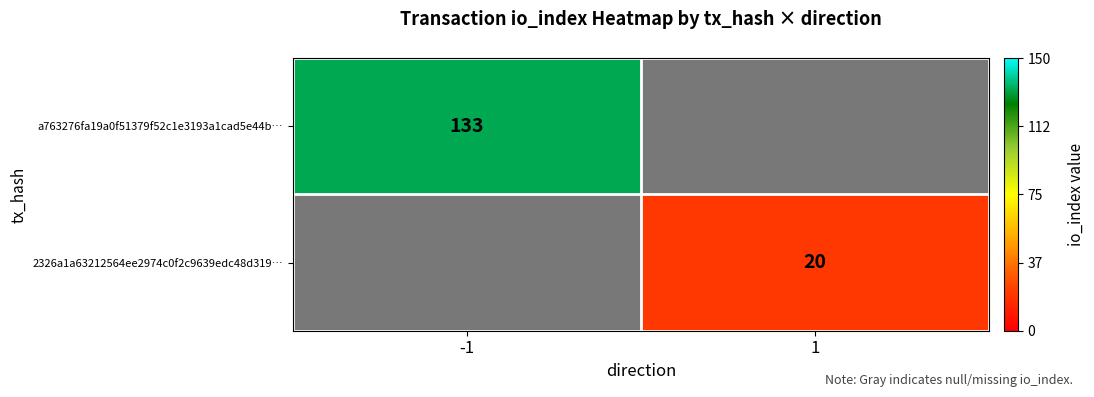

The 2326a1a63212564ee2974c0f2c9639edc48d319… series shows 10 at 1. True or false?

False